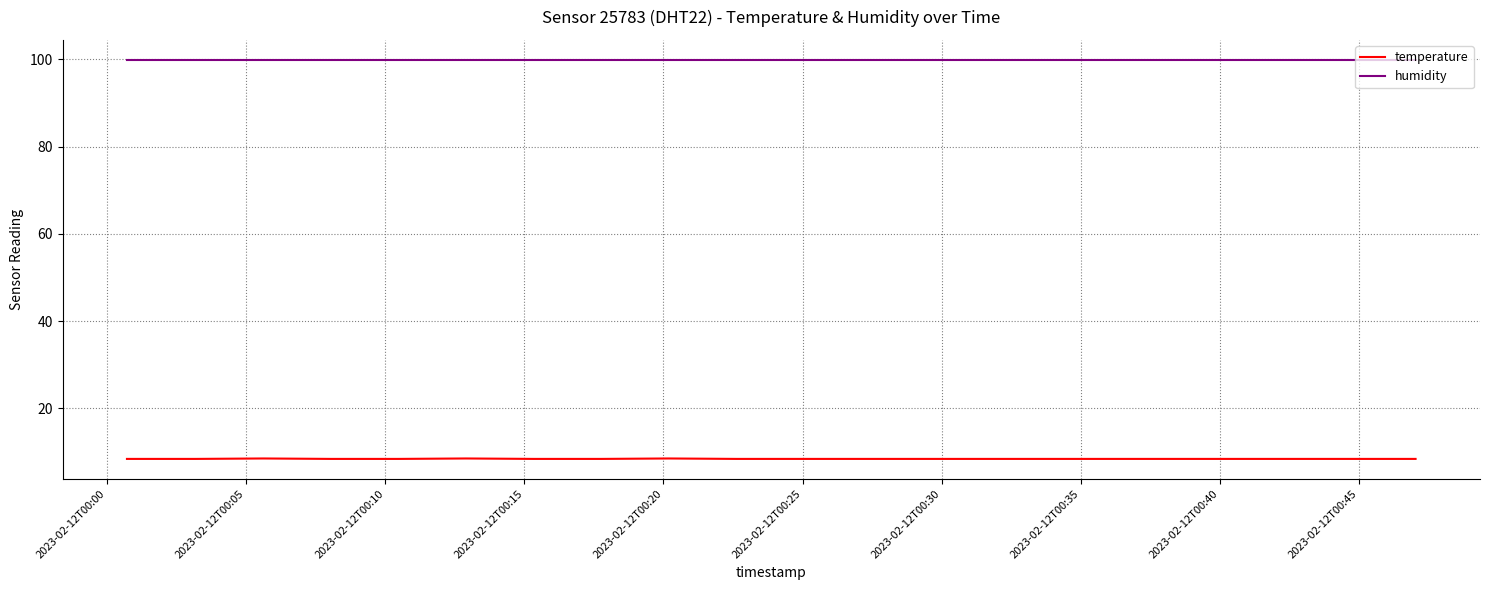

True or false: humidity and temperature intersect in this chart.

False